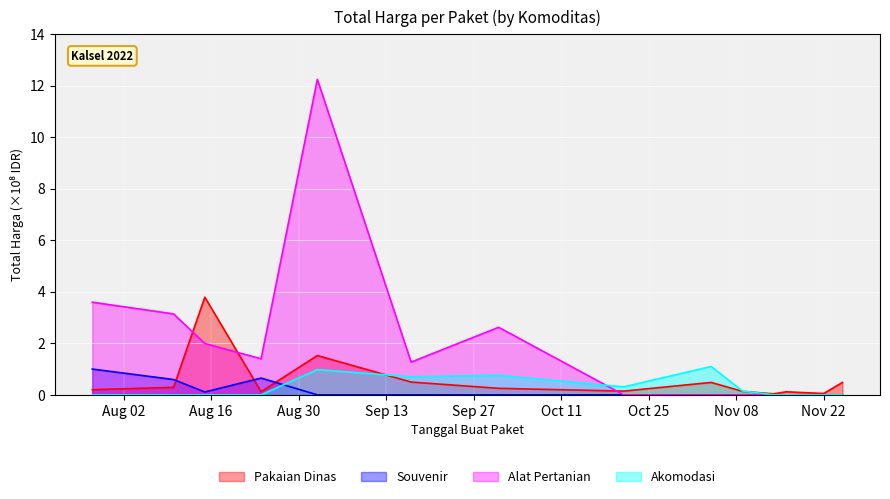

What is the sum of all Pakaian Dinas values?

8.1